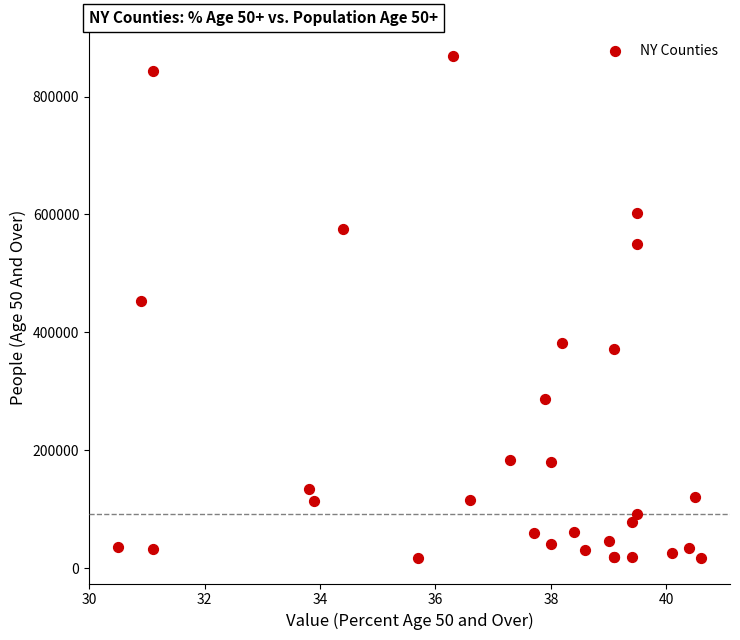

What Y value in the scatter plot is closest to 442261?

453385